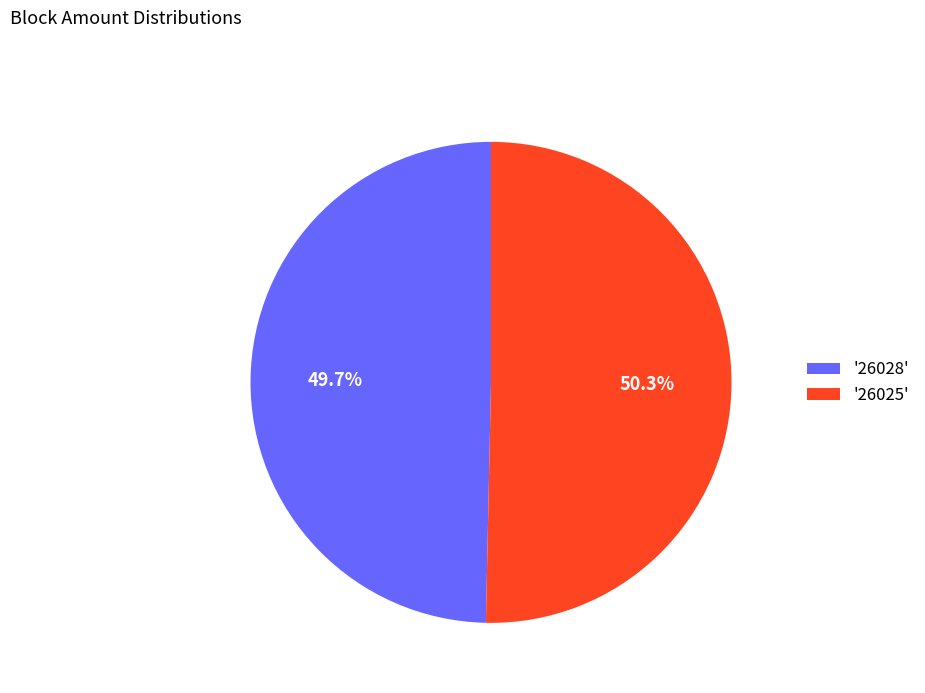

To the nearest percent, what is the average slice percentage?

50%